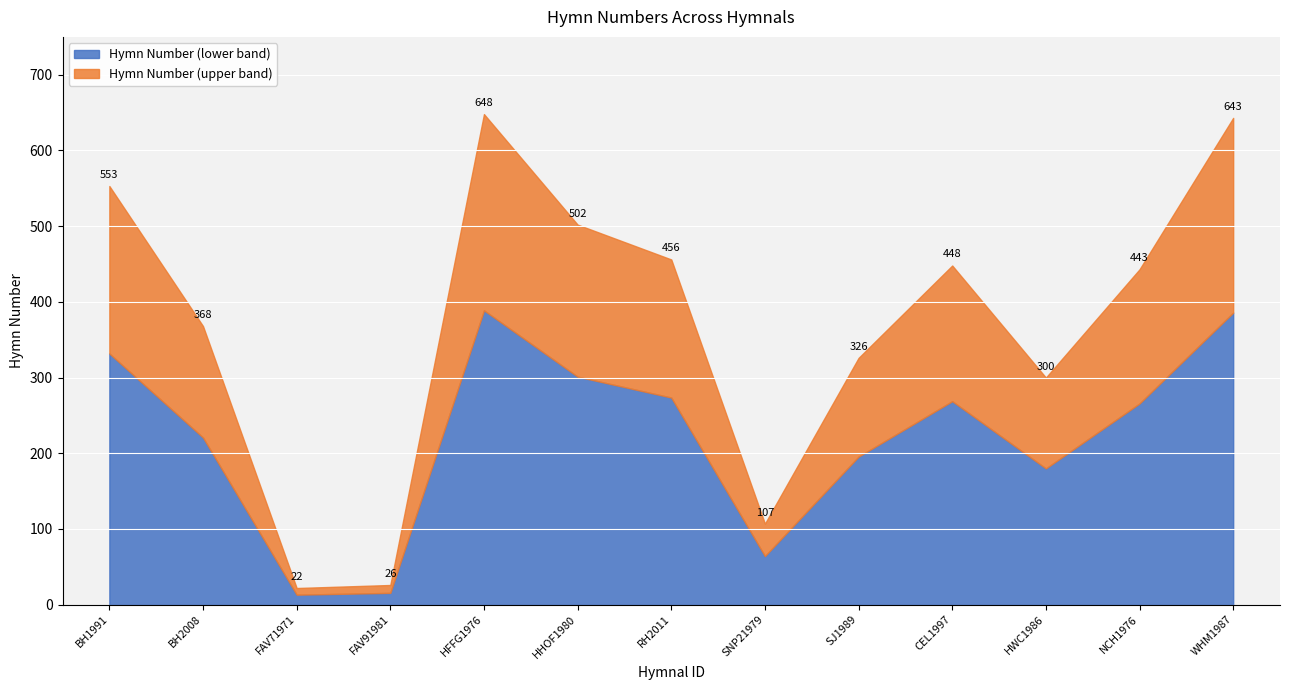

What is the difference between the maximum and minimum values?

626